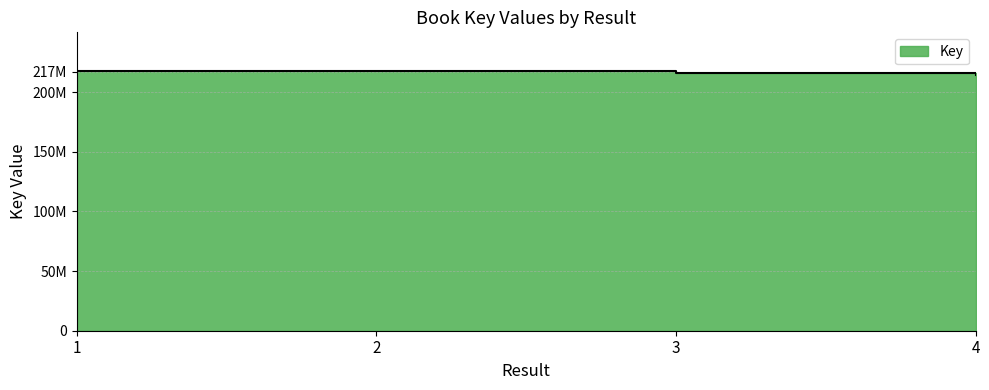

Reading right to left, extract all data points from this chart.

214439545	215667897	217397086	217396862